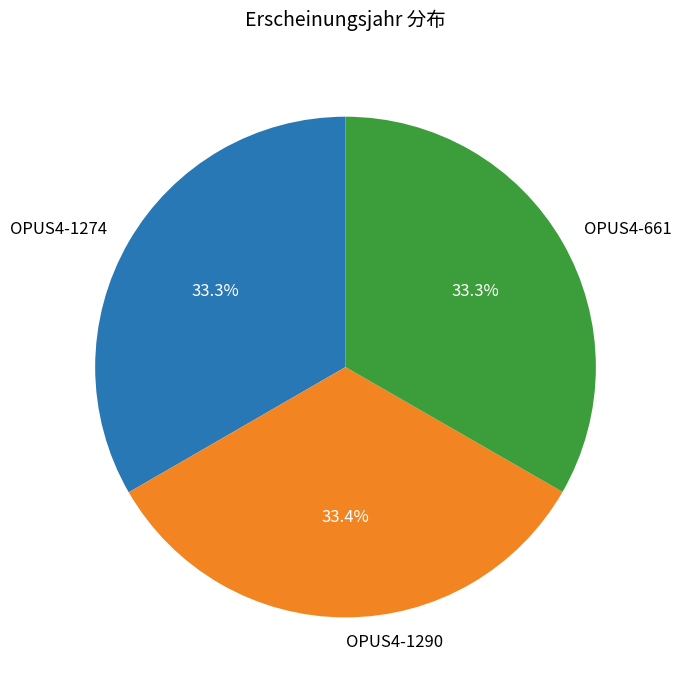

Is OPUS4-661 the majority of the pie?

No